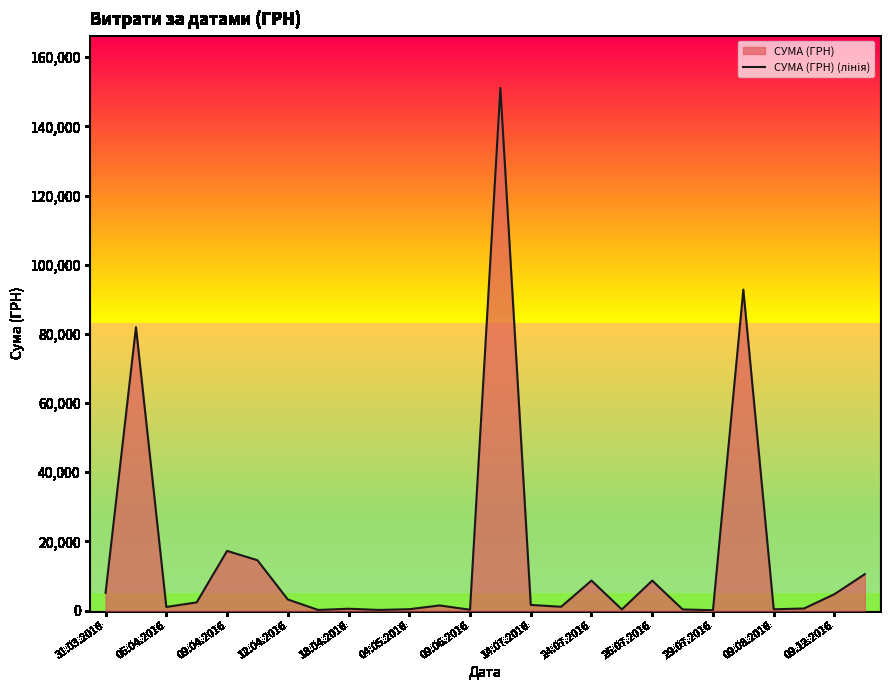

The chart shows a value of 460.6 at 17. True or false?

False